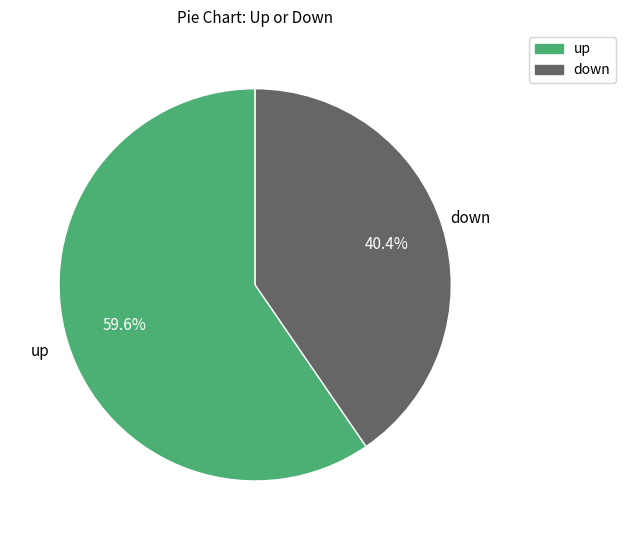

To the nearest percent, what is the difference between the down and up slice percentages?

19%